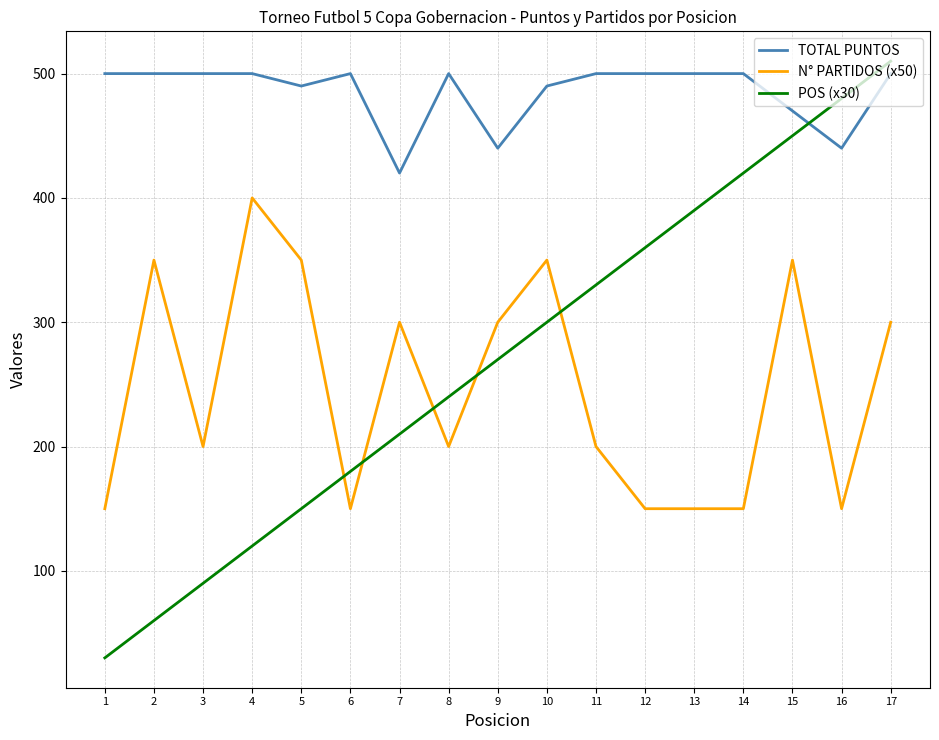

What is the spread (max minus min) of values at 4?

380